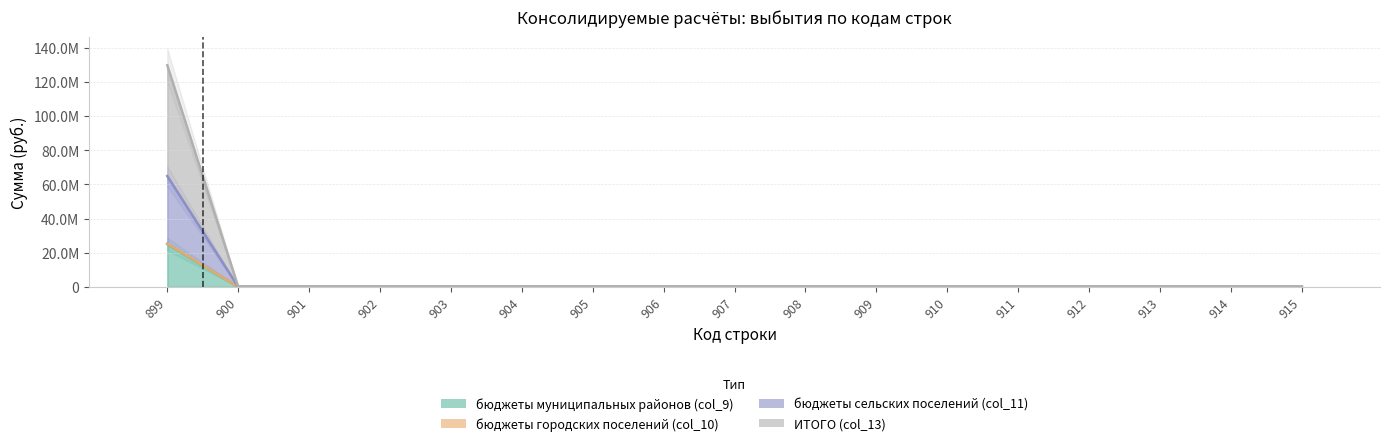

Rank the series by their maximum value, from highest to lowest.

ИТОГО (col_13), бюджеты сельских поселений (col_11), бюджеты городских поселений (col_10), бюджеты муниципальных районов (col_9)